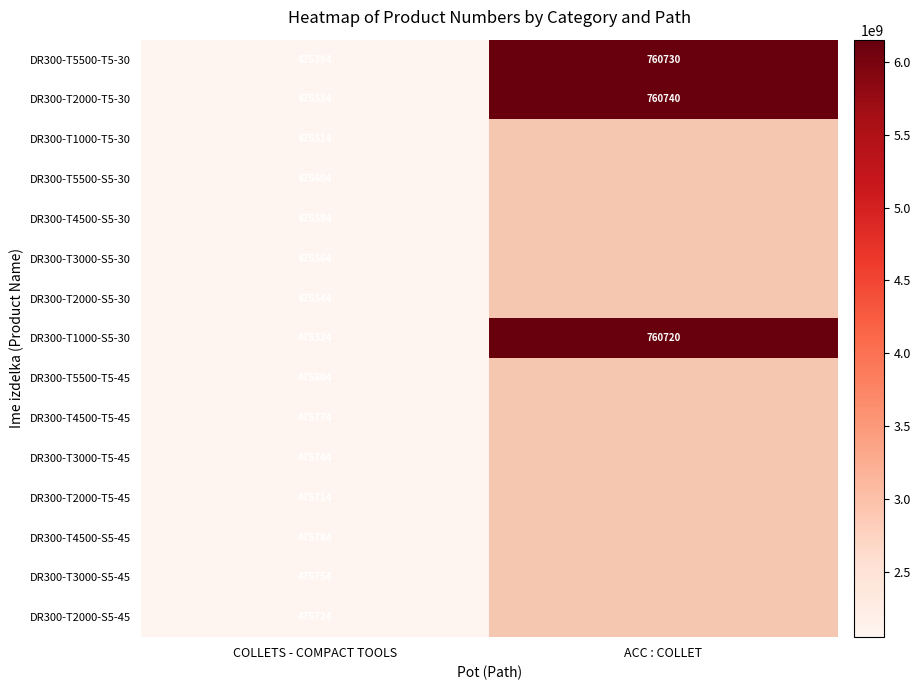

At COLLETS - COMPACT TOOLS, list the series in order from smallest to largest.

DR300-T1000-T5-30, DR300-T1000-S5-30, DR300-T2000-T5-30, DR300-T2000-S5-30, DR300-T3000-S5-30, DR300-T4500-S5-30, DR300-T5500-T5-30, DR300-T5500-S5-30, DR300-T2000-T5-45, DR300-T2000-S5-45, DR300-T3000-T5-45, DR300-T3000-S5-45, DR300-T4500-T5-45, DR300-T4500-S5-45, DR300-T5500-T5-45